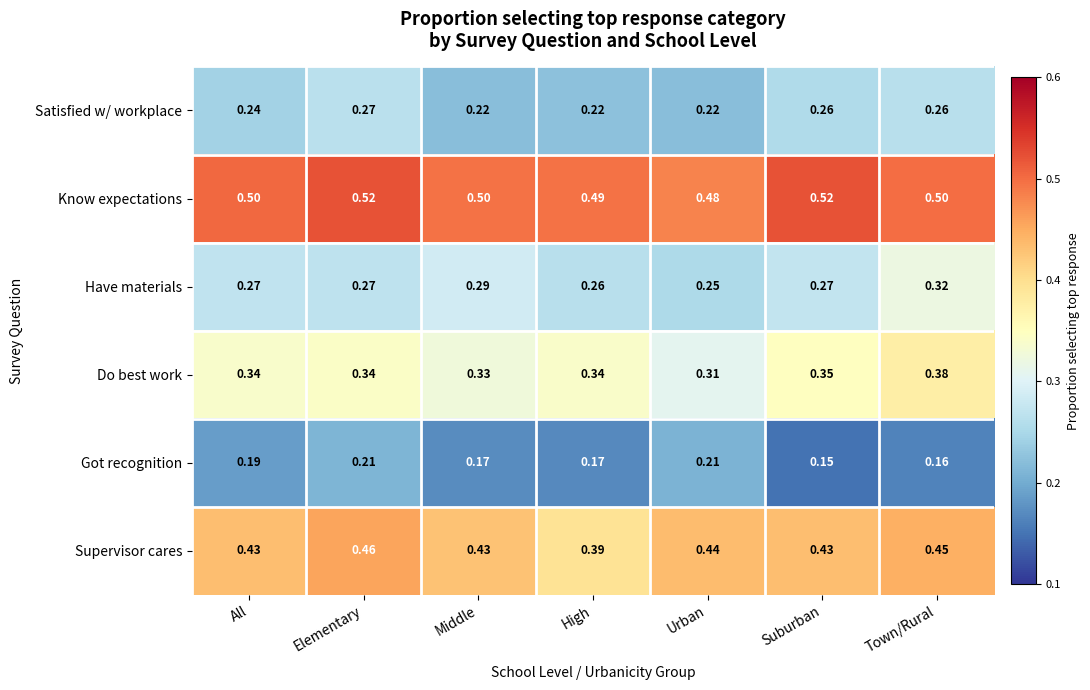

Which series has the largest total across all categories?

Know expectations